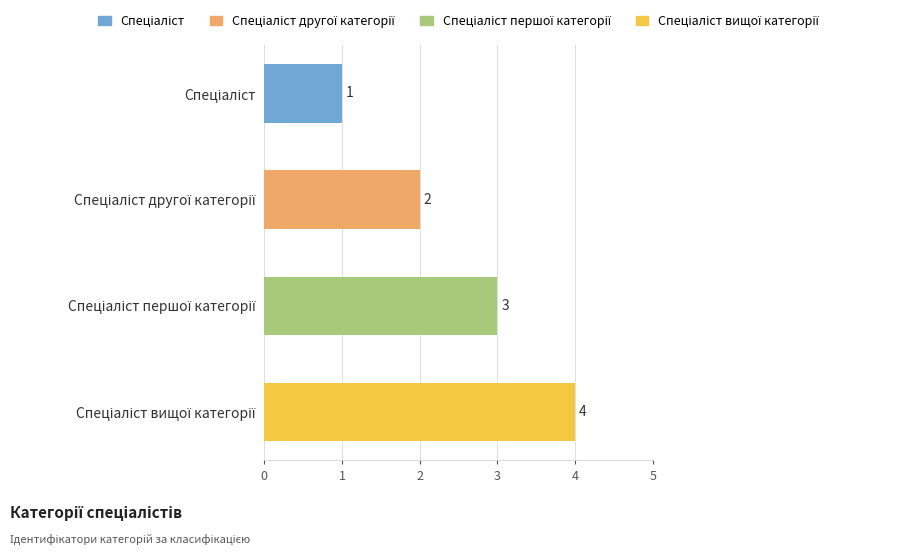

What is the value of the 1st bar from the top?

1